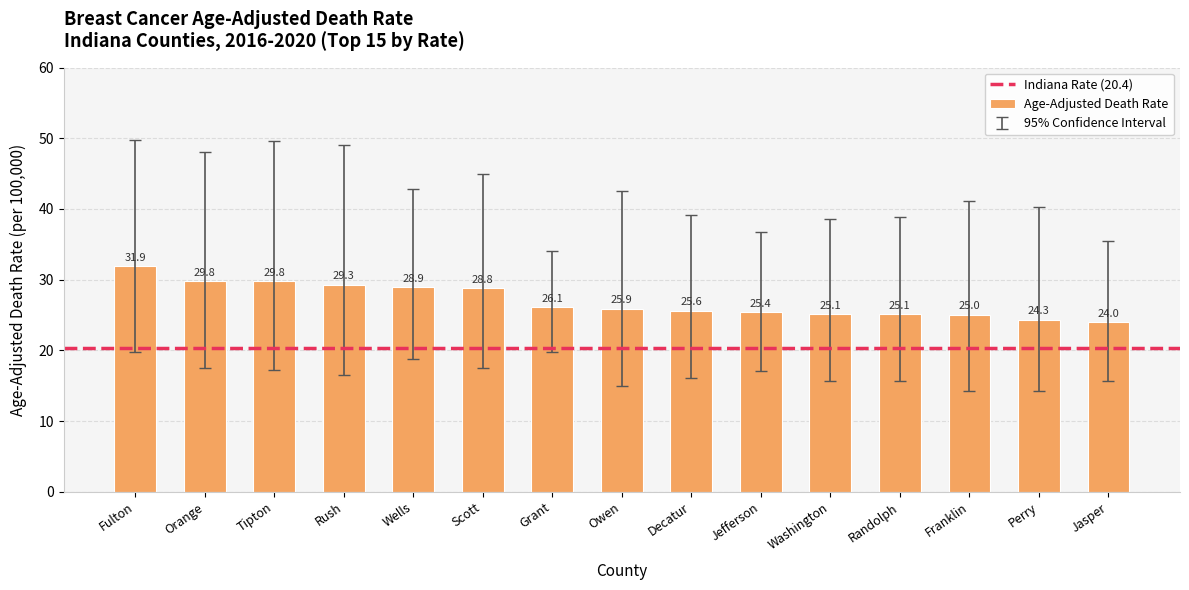

What is the value of the 2nd bar from the left?

29.8